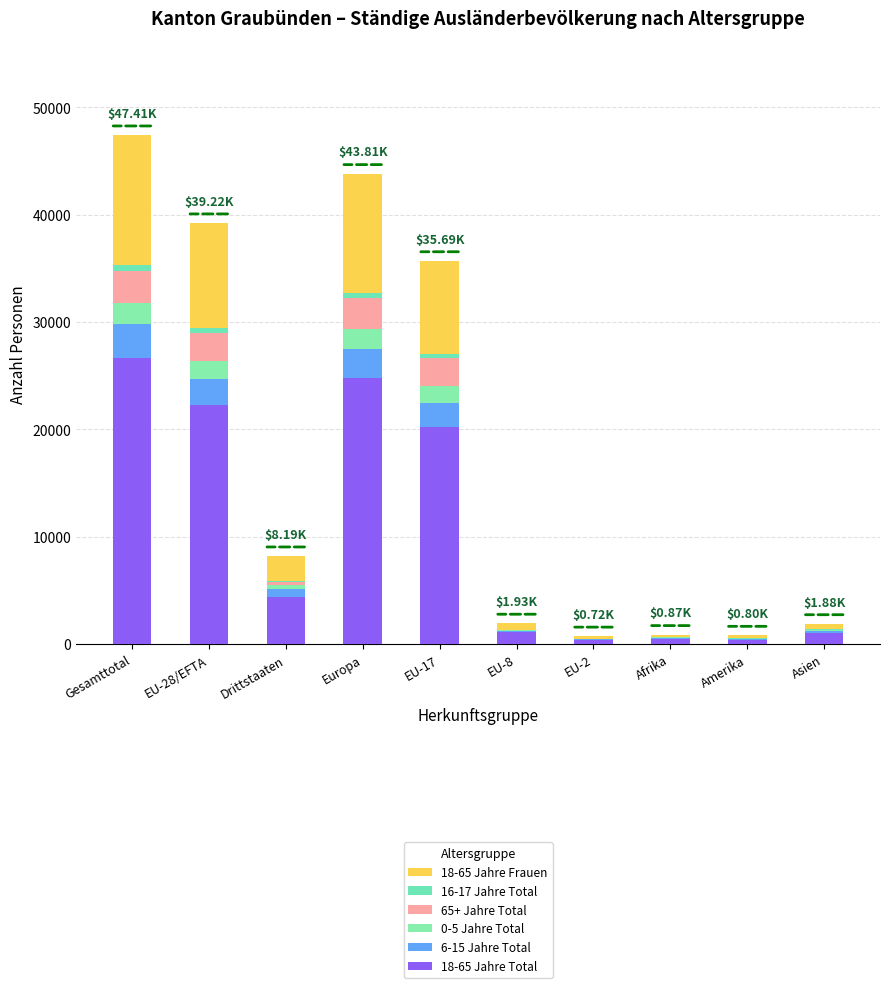

Rank the series by their maximum value, from highest to lowest.

18-65 Jahre Total, 18-65 Jahre Frauen, 6-15 Jahre Total, 65+ Jahre Total, 0-5 Jahre Total, 16-17 Jahre Total